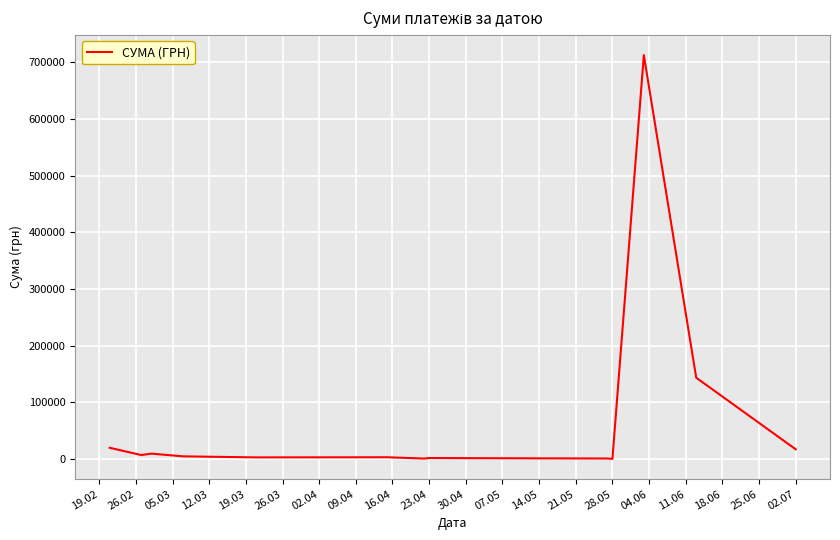

What is the difference between the maximum and minimum values?

712301.9